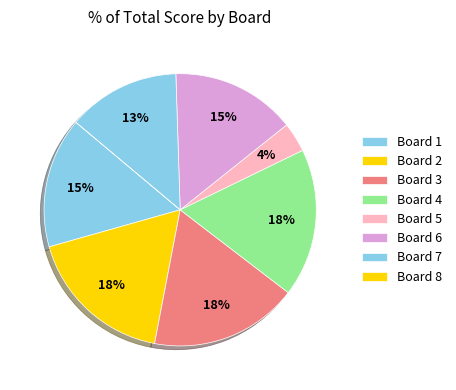

Is Board 7 the majority of the pie?

No